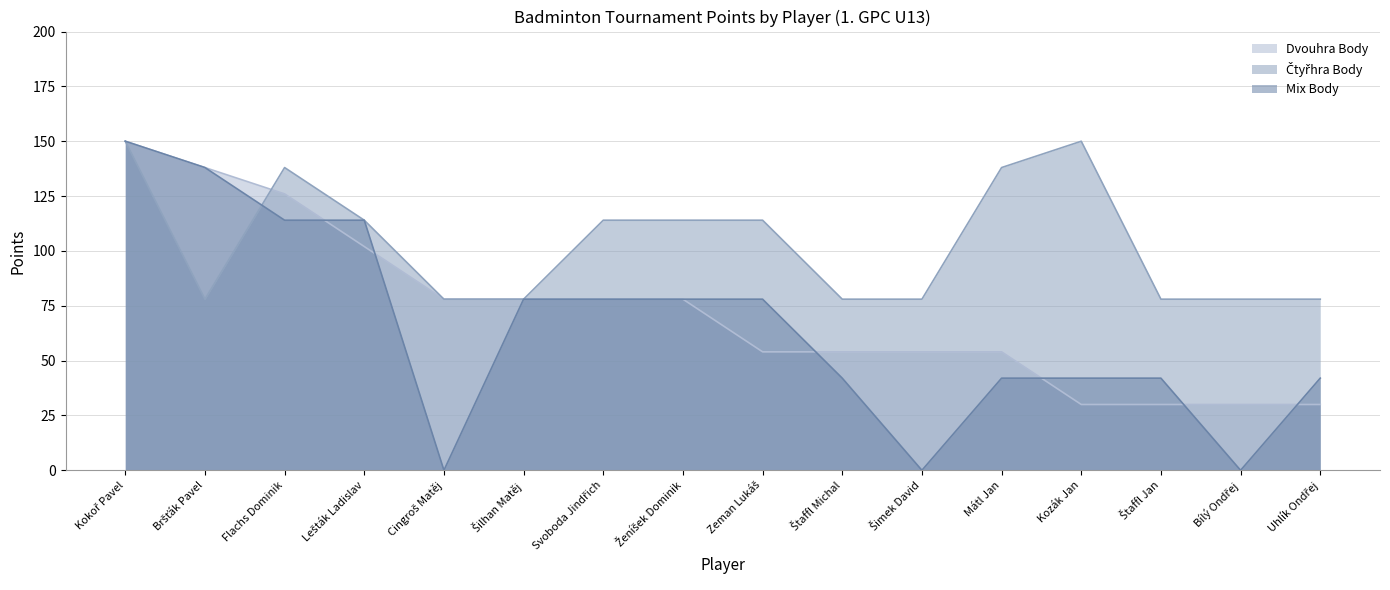

How many intersections are there between Dvouhra Body and Mix Body?

6